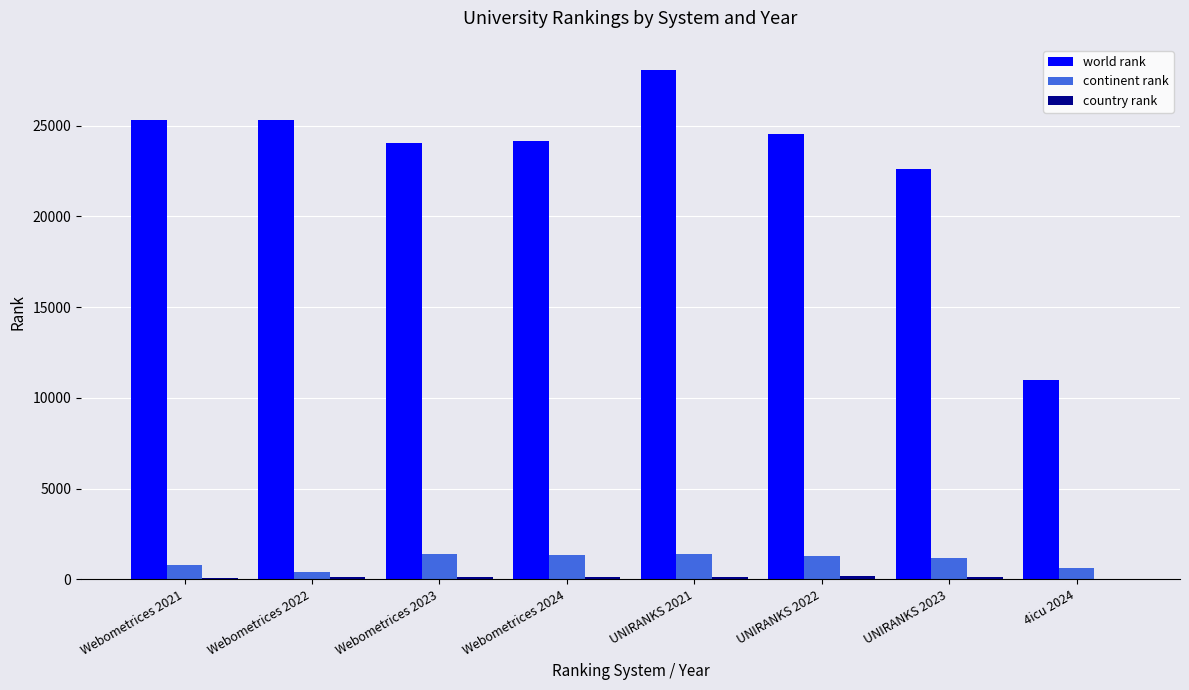

Which series has the widest spread of values?

world rank